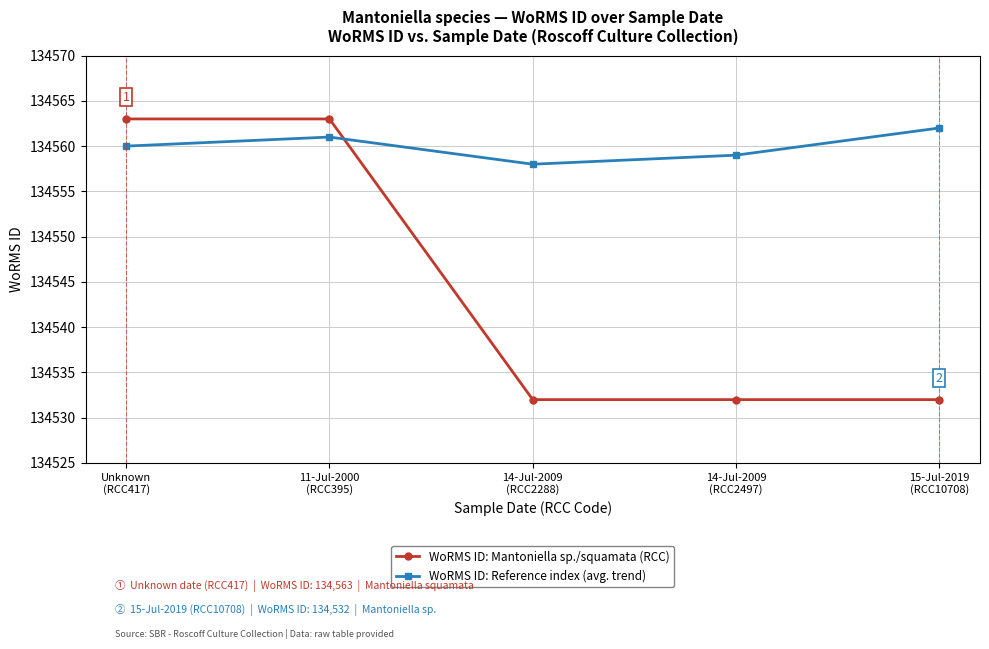

Which series has the largest total across all categories?

WoRMS ID: Reference index (avg. trend)